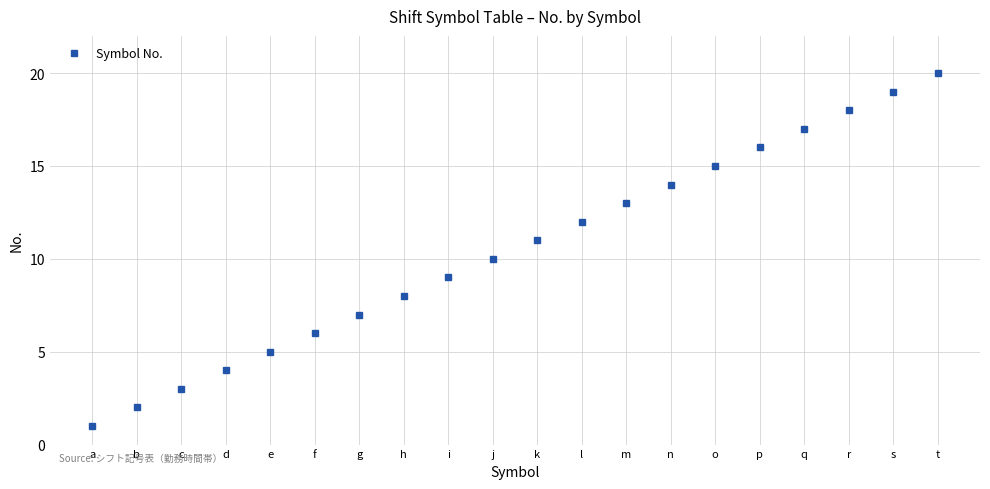

What is the difference between the second highest and minimum values?

18